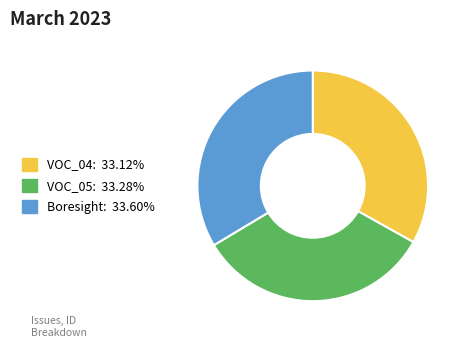

Count the number of slices in the pie.

3